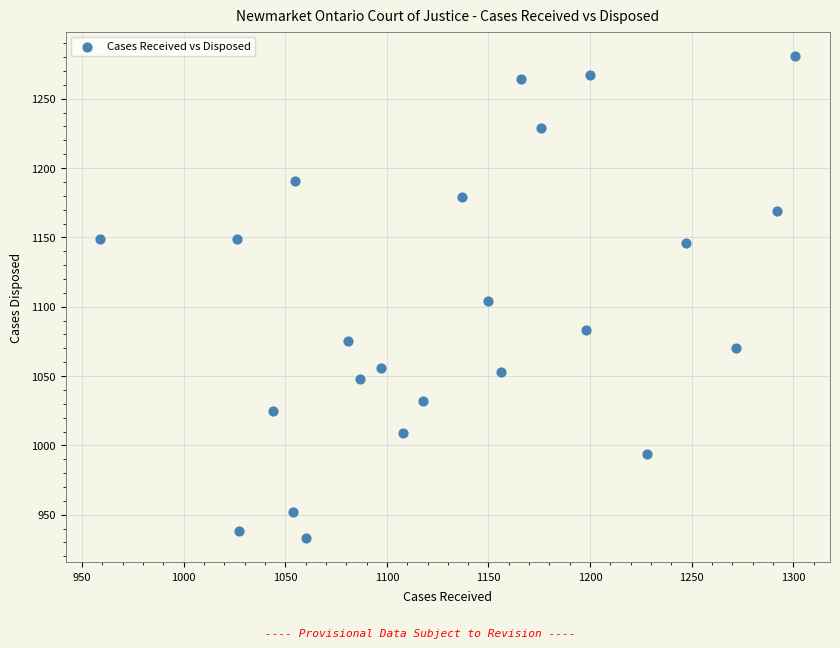

What is the range of Y values (max minus min)?

348